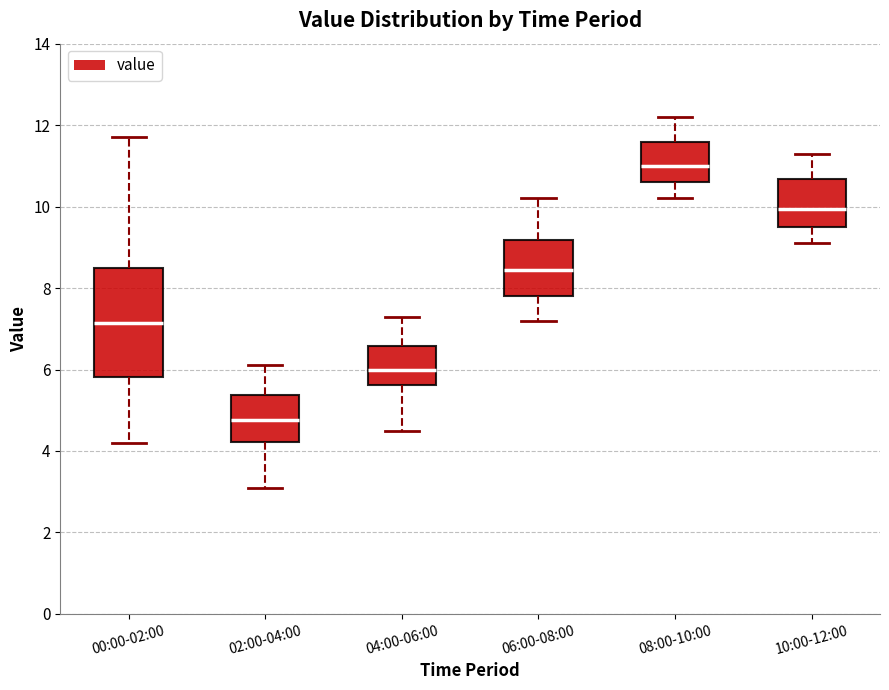

Reading left to right, read every box against the y-axis: the position of its median line, the range the box covers, and the ends of its whiskers. The values are not printed on the chart, so give them approximately, as read against the axis.

00:00-02:00: median 7.2, box 5.8 to 8.6, whiskers 4.2 to 11.8
02:00-04:00: median 4.8, box 4.2 to 5.4, whiskers 3.2 to 6.2
04:00-06:00: median 6.0, box 5.6 to 6.6, whiskers 4.6 to 7.4
06:00-08:00: median 8.4, box 7.8 to 9.2, whiskers 7.2 to 10.2
08:00-10:00: median 11.0, box 10.6 to 11.6, whiskers 10.2 to 12.2
10:00-12:00: median 10.0, box 9.6 to 10.6, whiskers 9.2 to 11.4